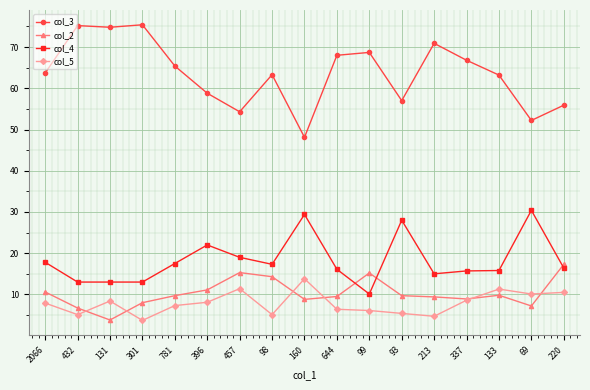

What are all the series names shown in the legend?

col_3, col_2, col_4, col_5